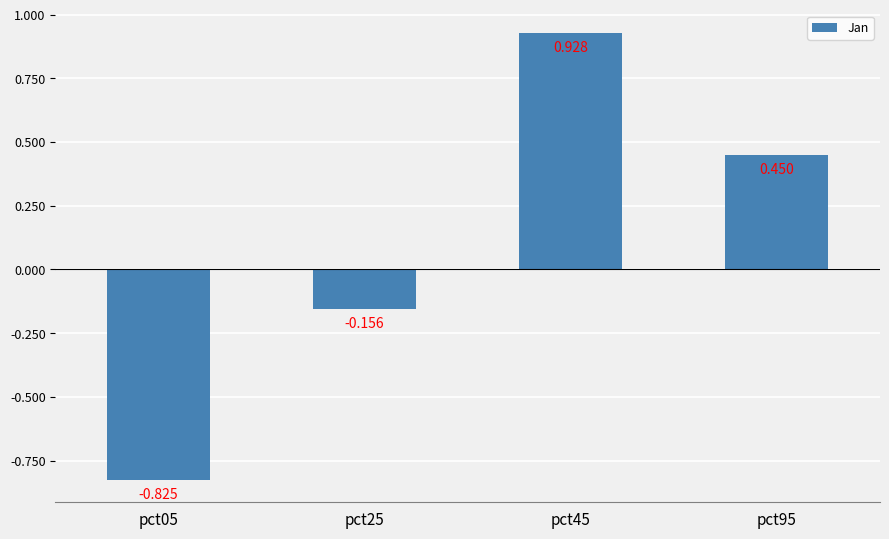

Is it true that the value at pct05 is -0.2?

False